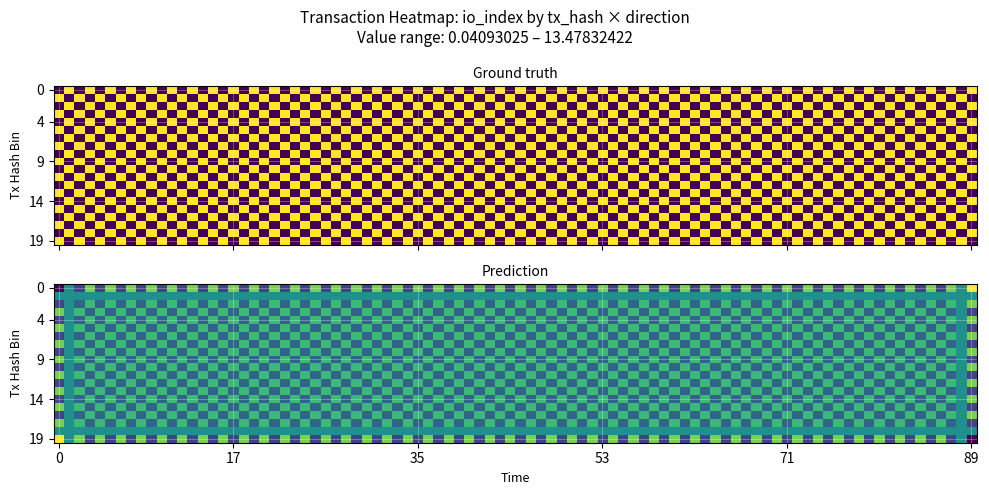

True or false: Ticket_-1_0 has a value of 0.1 at 3.

False